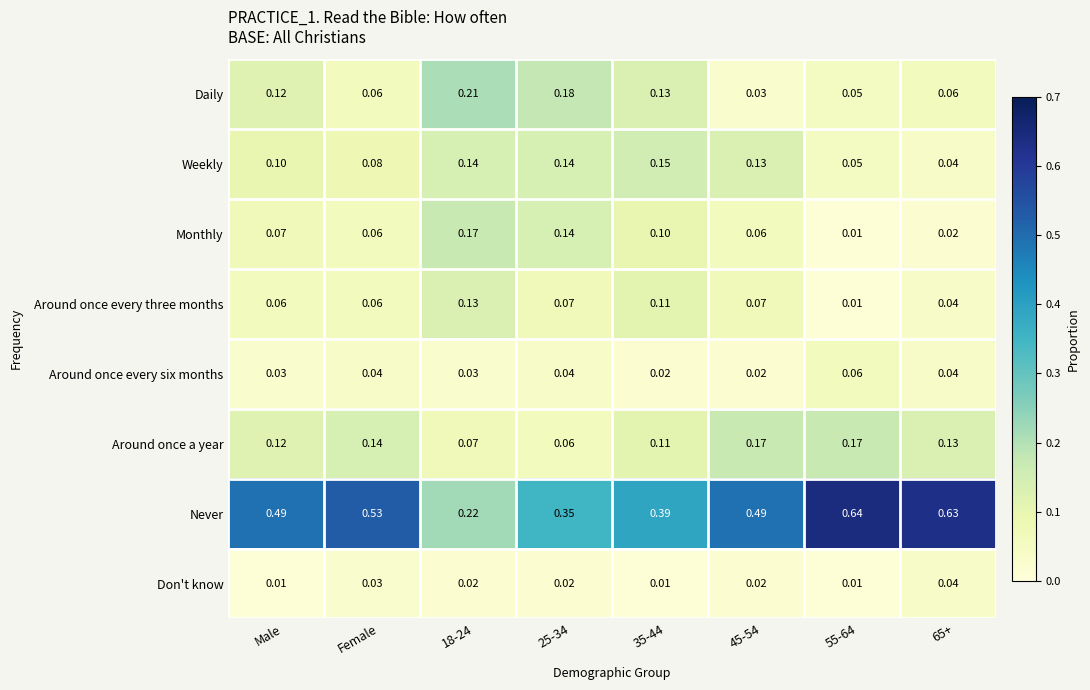

Which series has the widest spread of values?

Never